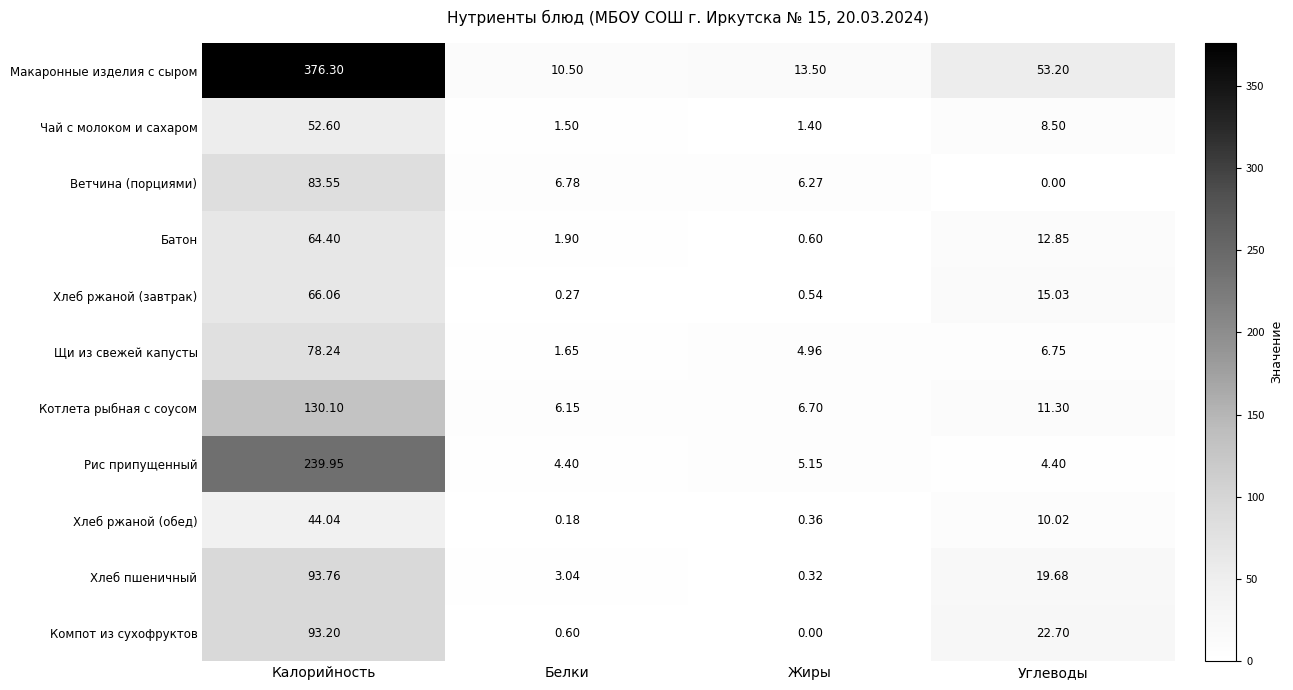

Between Калорийность and Углеводы, which series saw the biggest shift?

Макаронные изделия с сыром